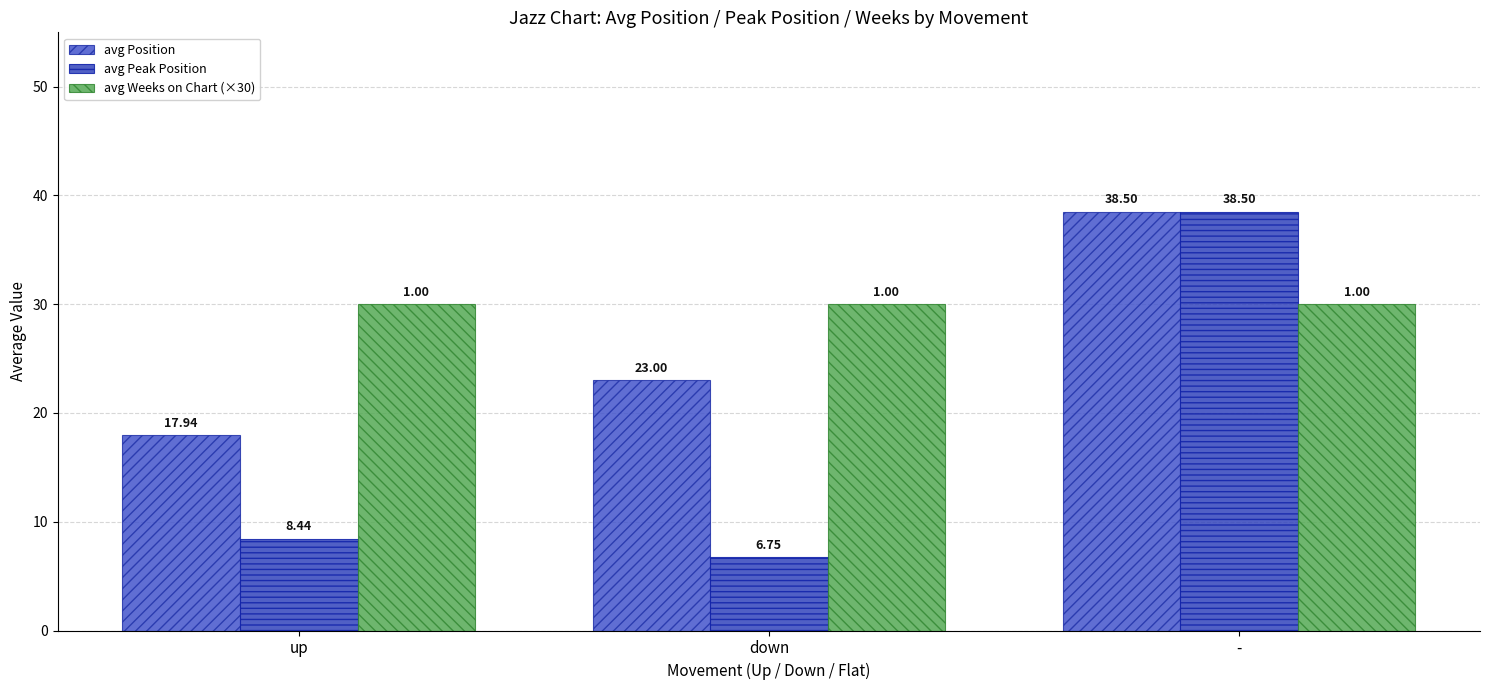

Count the number of data series in this chart.

3